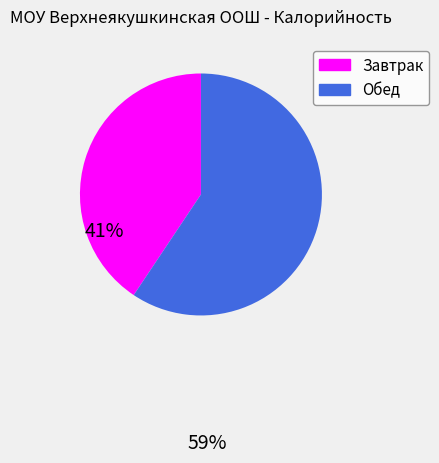

Is the sum of Обед and Завтрак greater than half?

Yes